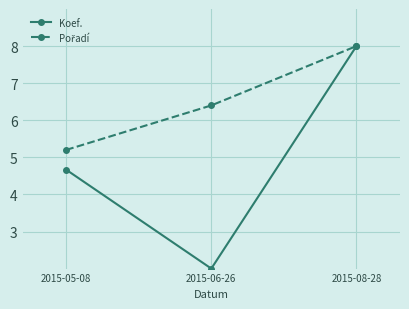

Which series changed the most between 2015-05-08 and 2015-08-28?

Koef.